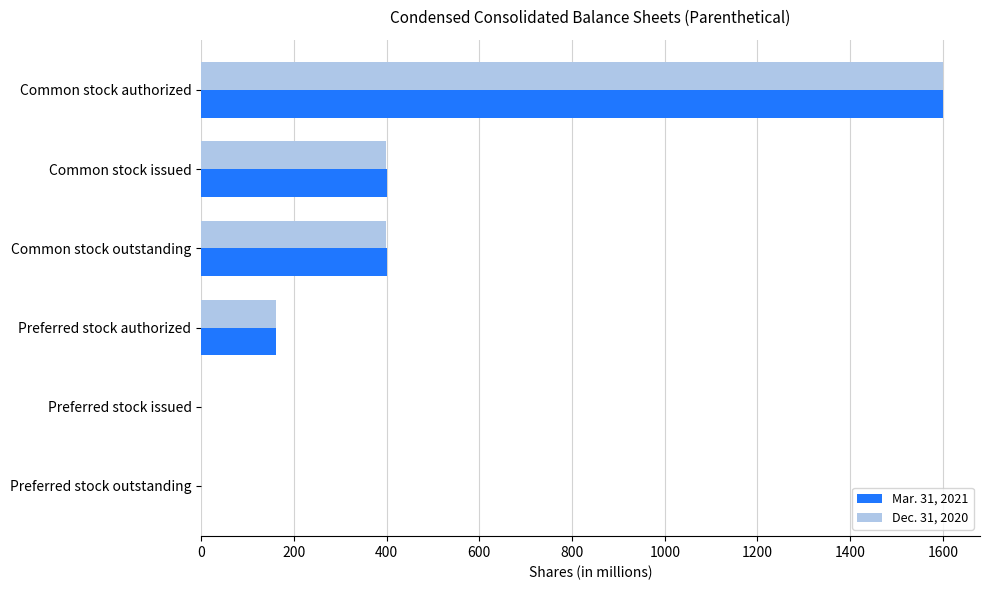

The value of Mar. 31, 2021 at Preferred stock outstanding is -527. True or false?

False